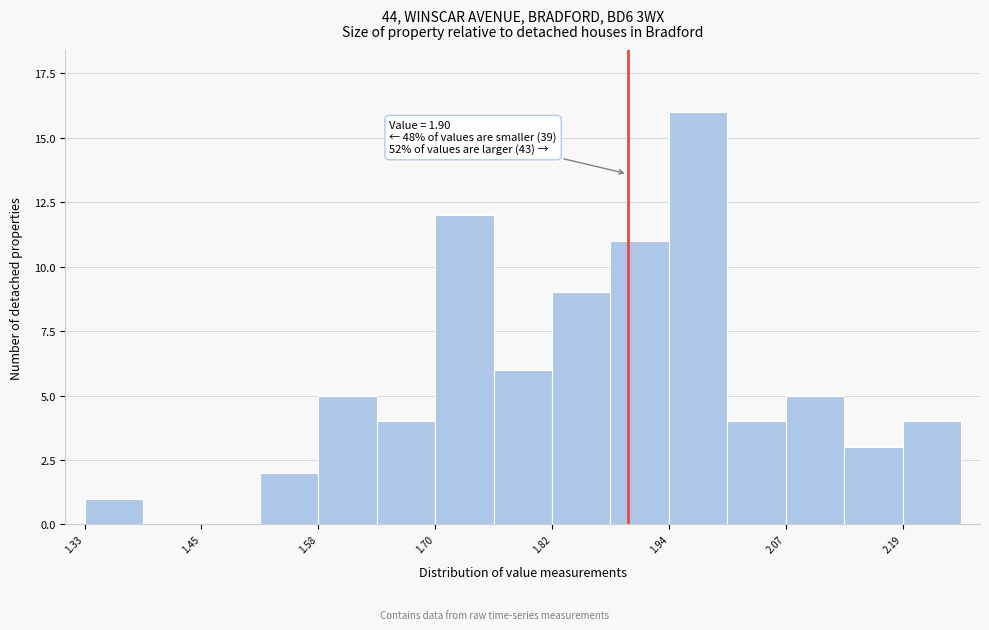

Read against the x-axis, roughly where is the centre of the tallest bar?

1.98